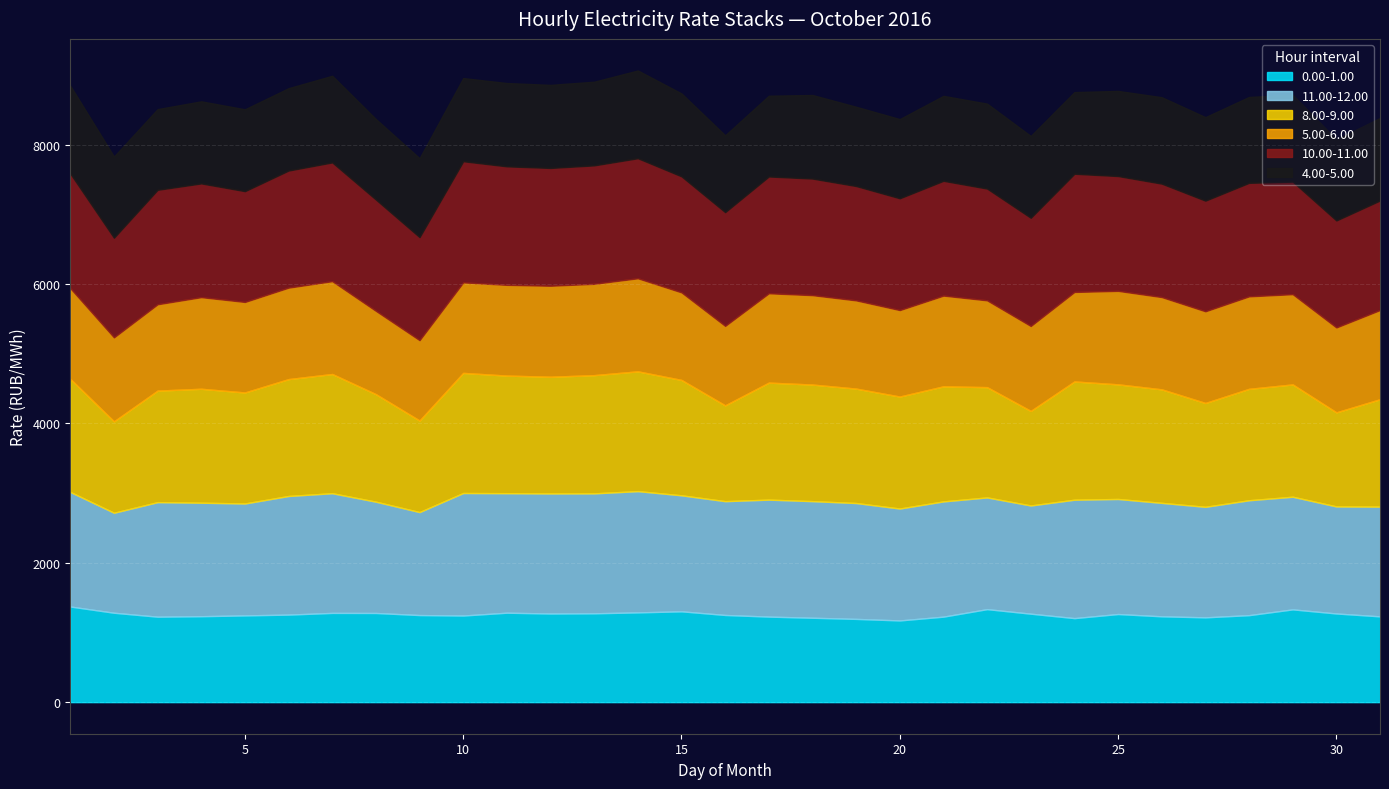

Where is the first local maximum for 10.00-11.00?

3